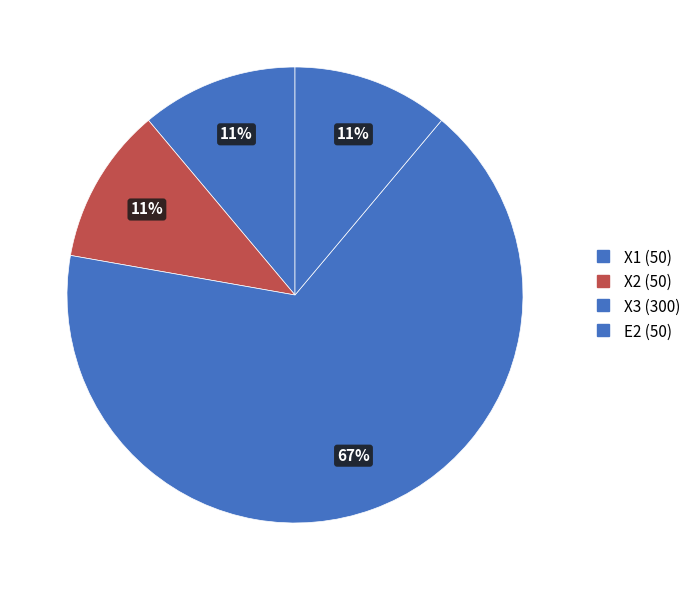

Count the number of slices in the pie.

4